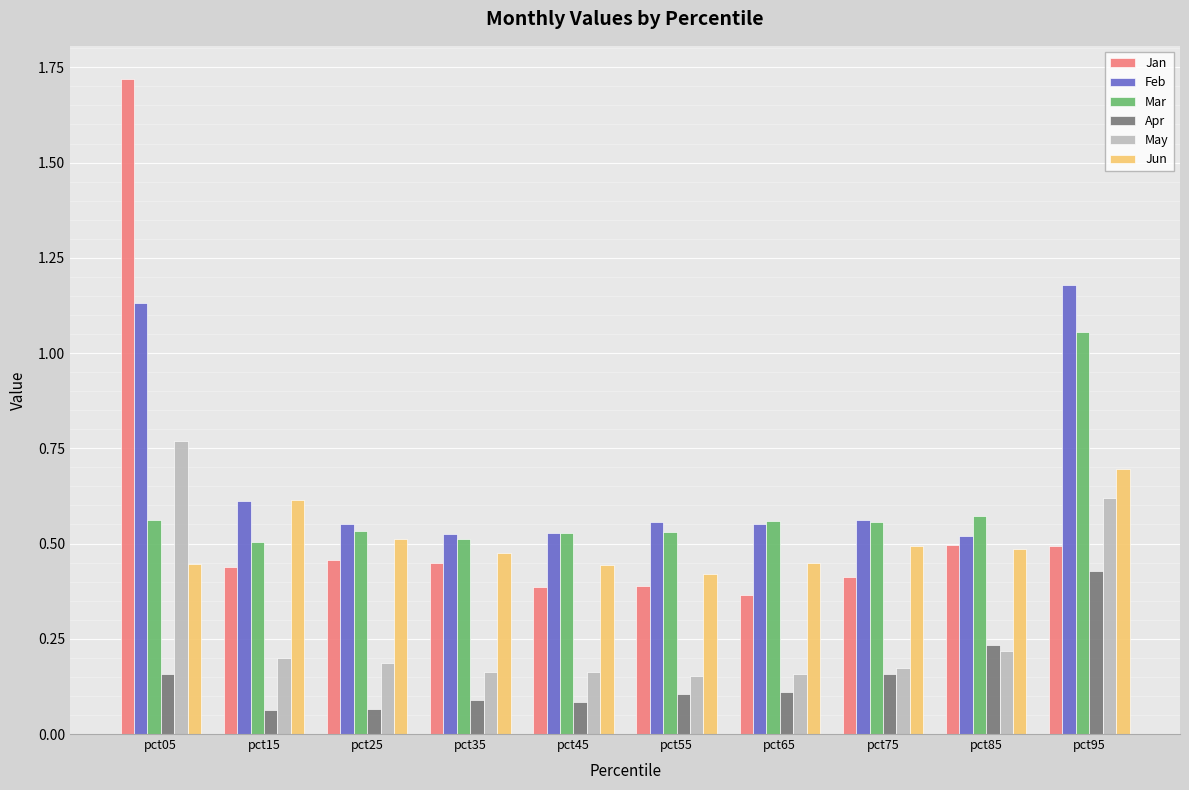

Which category has the highest value across all series?

pct05